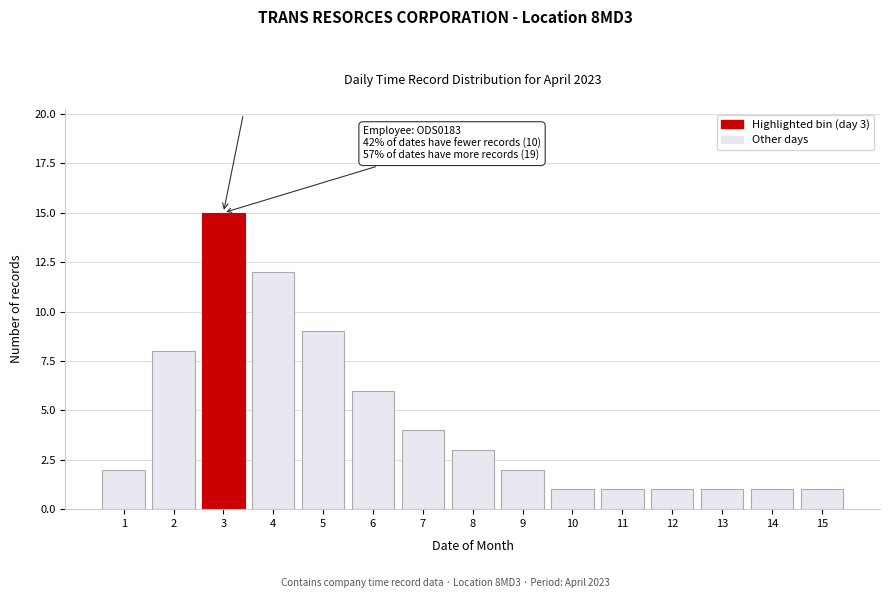

Reading left to right, transcribe all the data shown in this chart.

1=2	2=8	3=15	4=12	5=9	6=6	7=4	8=3	9=2	10=1	11=1	12=1	13=1	14=1	15=1